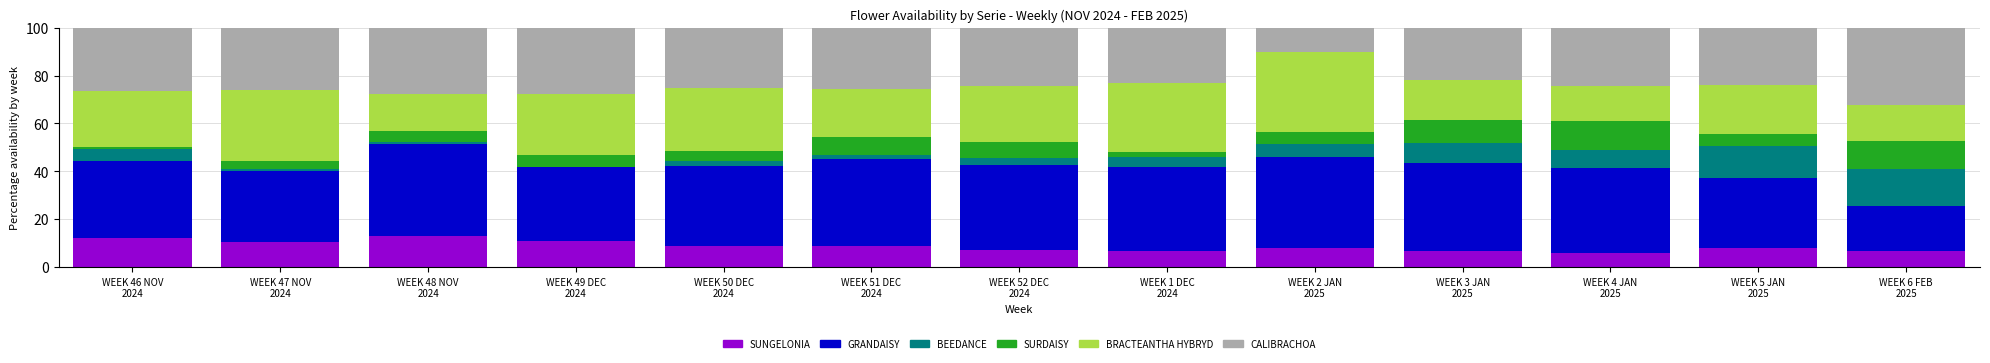

What is the maximum value for SUNGELONIA?

12.9